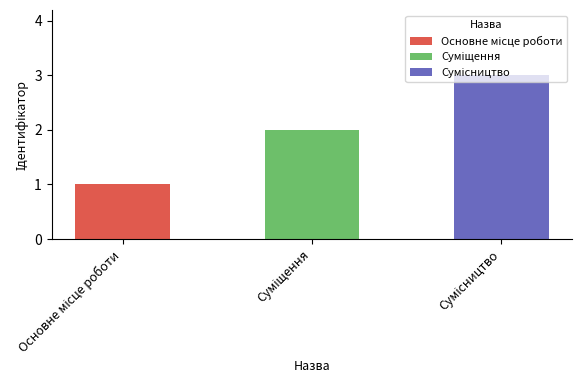

True or false: the data shows 1 at Сумісництво.

False